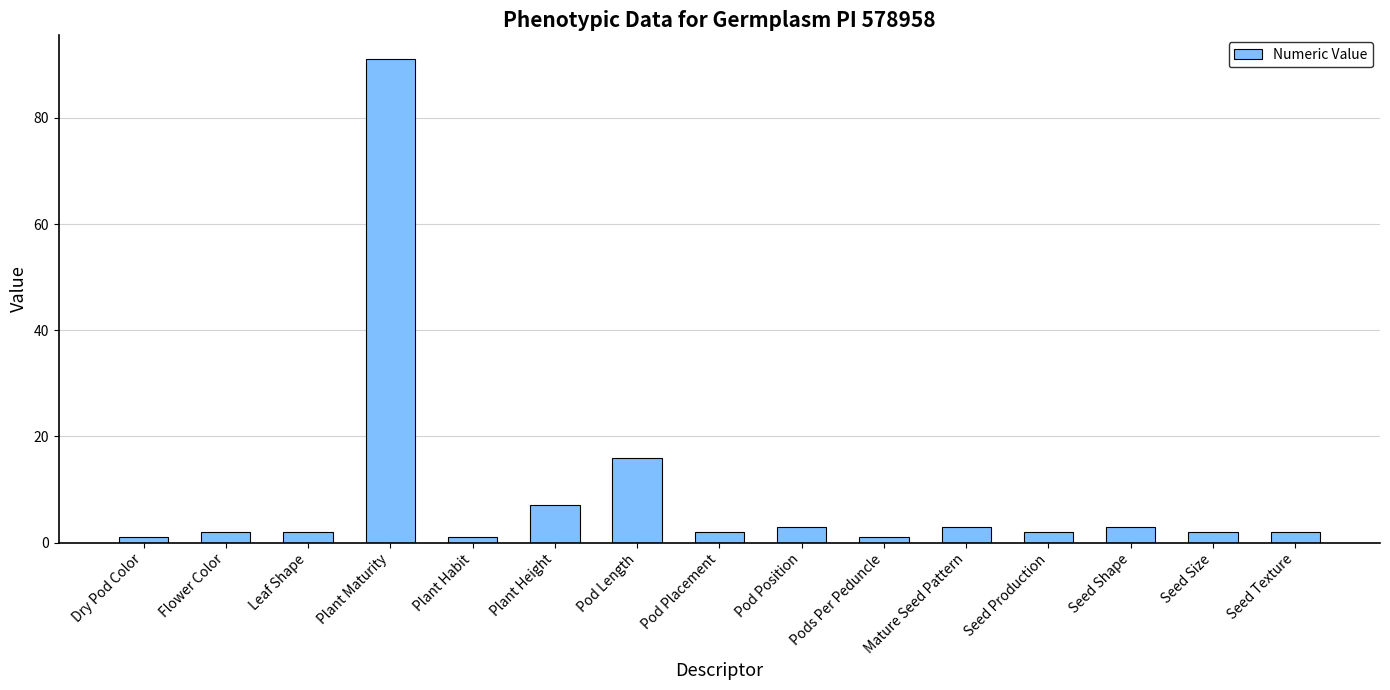

What is the ratio of the value at Plant Maturity to the value at Seed Size?

45.5